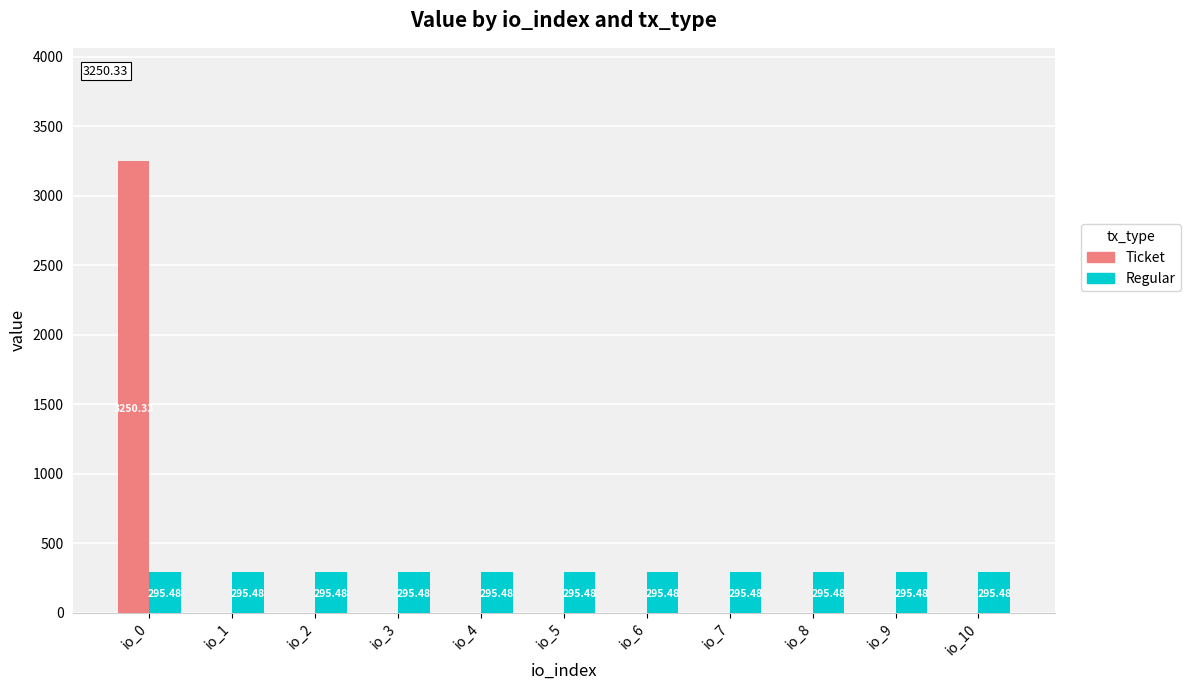

Is it true that Ticket equals -1261.5 at io_2?

False